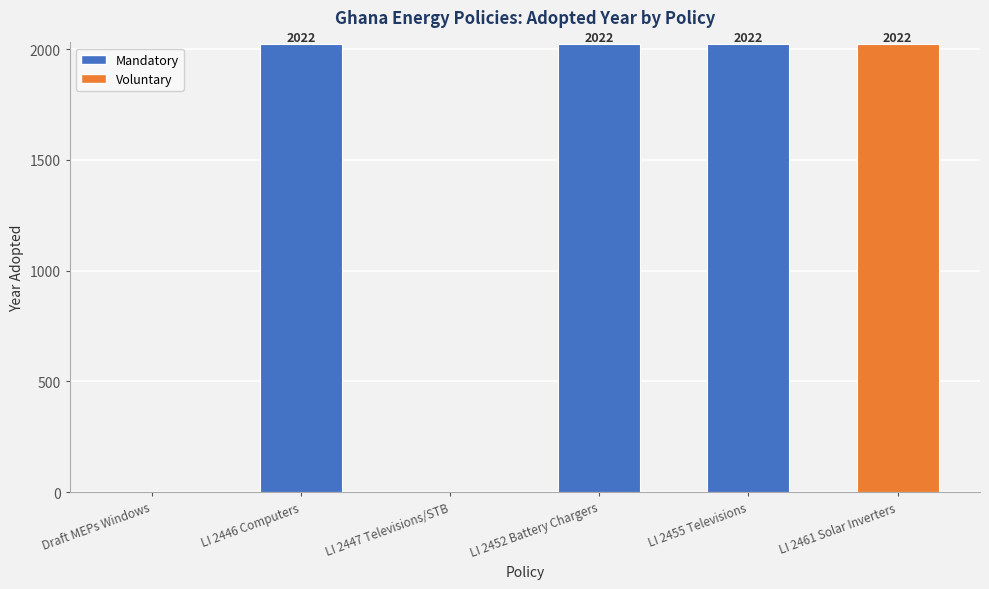

How many positive values are there?

4